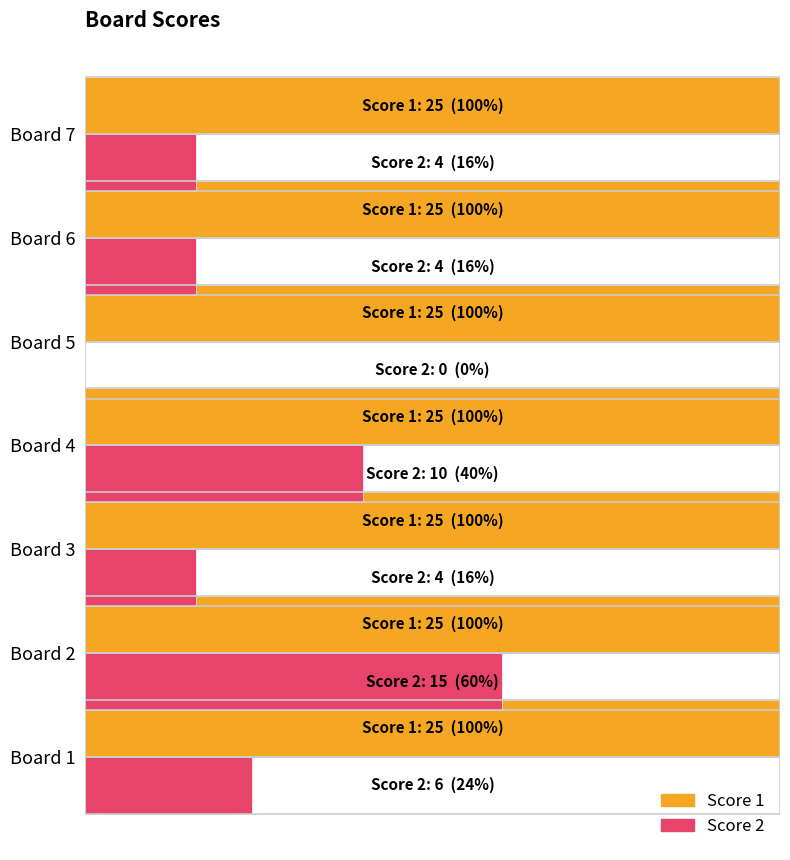

What are all the series names shown in the legend?

Score 1, Score 2